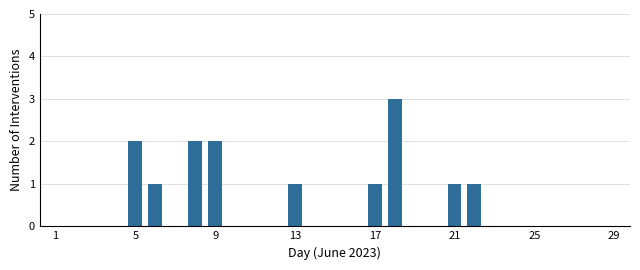

What is the sum of all values?

14